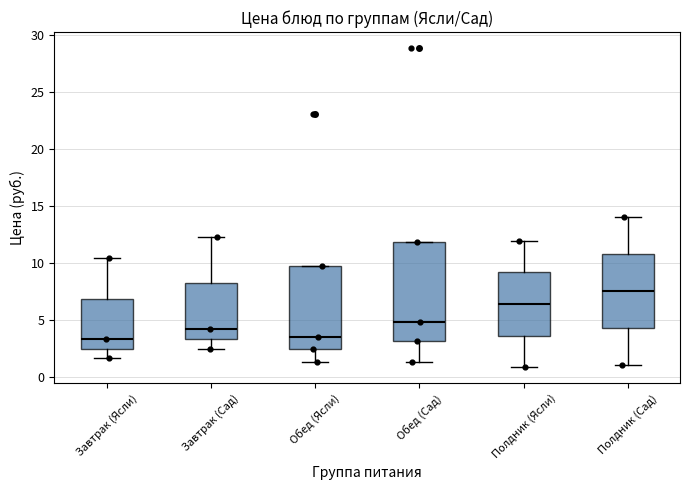

Comparing the boxes themselves (not the whiskers), which one is the tallest?

Обед (Сад)